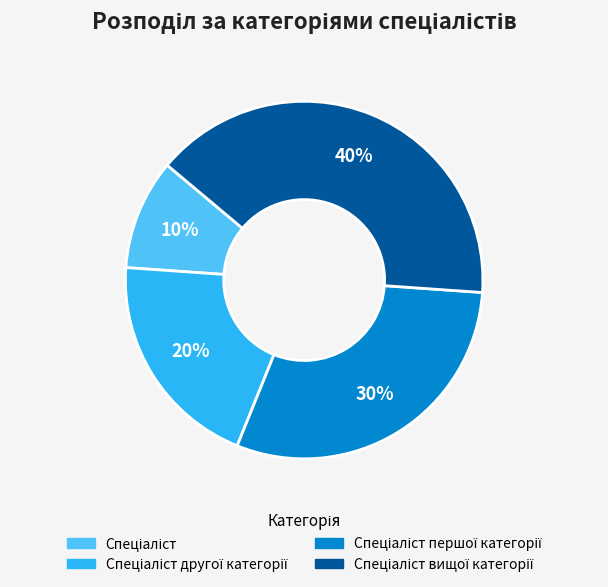

Does any single category account for the majority?

No